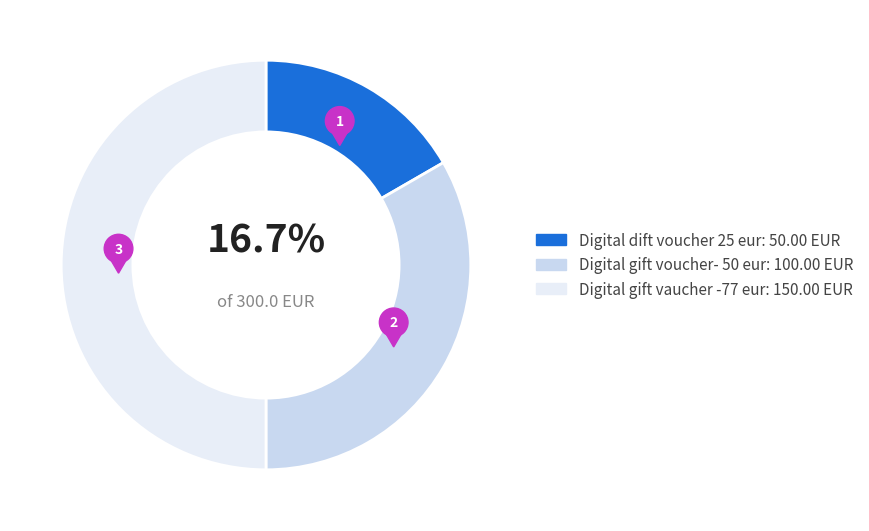

To the nearest percent, what percentage of the pie is Digital gift voucher- 50 eur?

33%